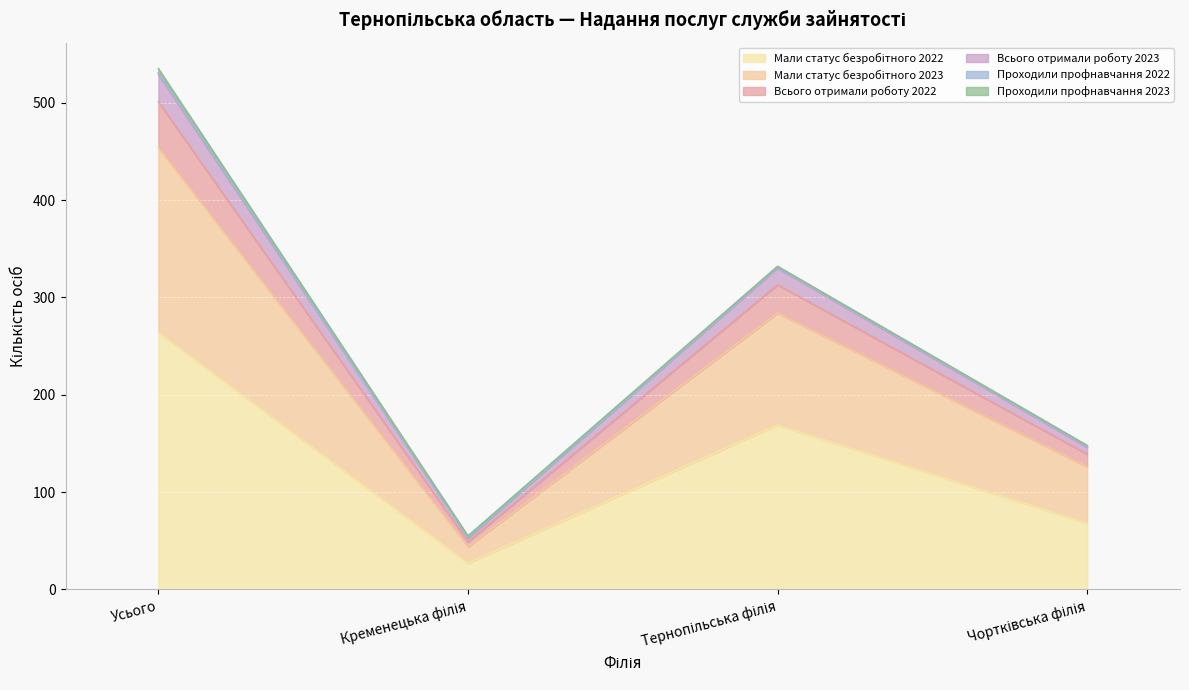

True or false: Мали статус безробітного 2023 and Всього отримали роботу 2023 cross at least once.

False